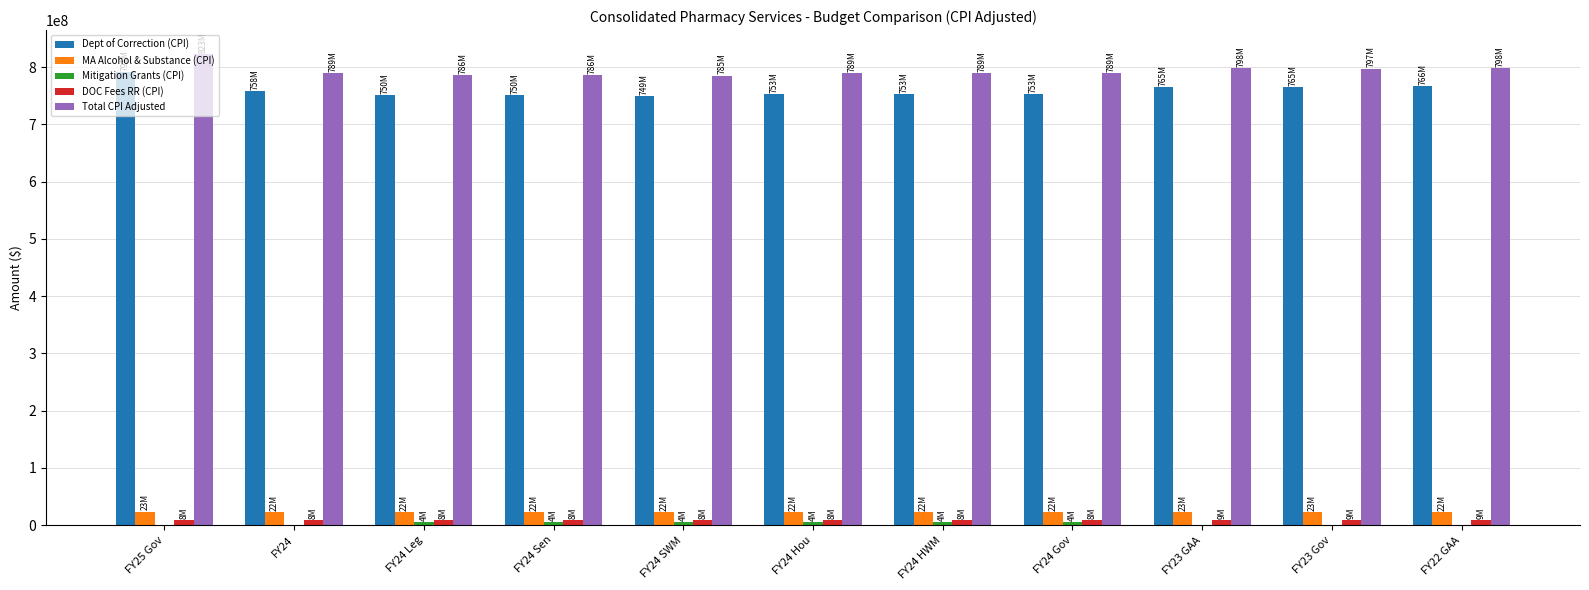

The value of MA Alcohol & Substance (CPI) at FY24 is 22622045. True or false?

True